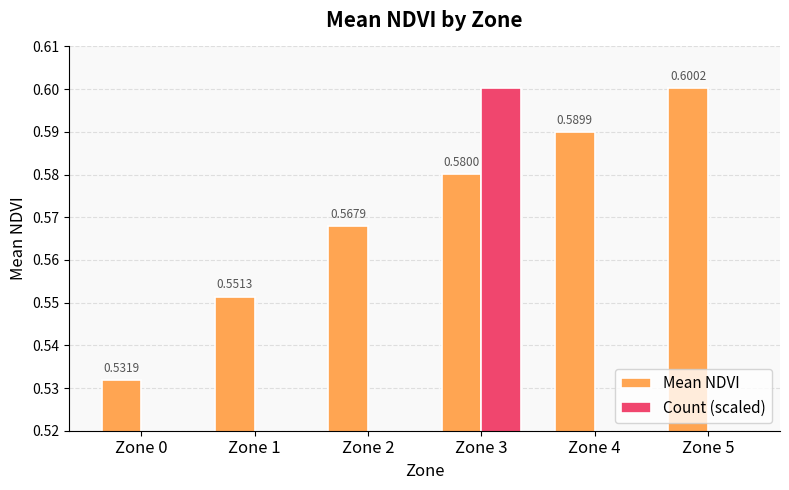

What is the greatest value displayed?

0.6